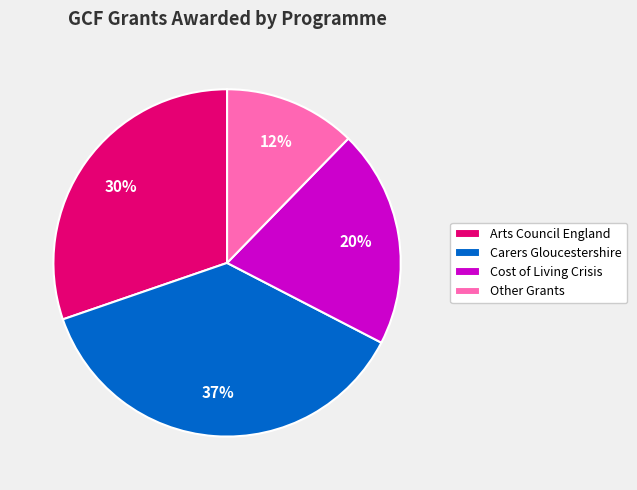

To the nearest percent, what portion does Other Grants represent?

12%